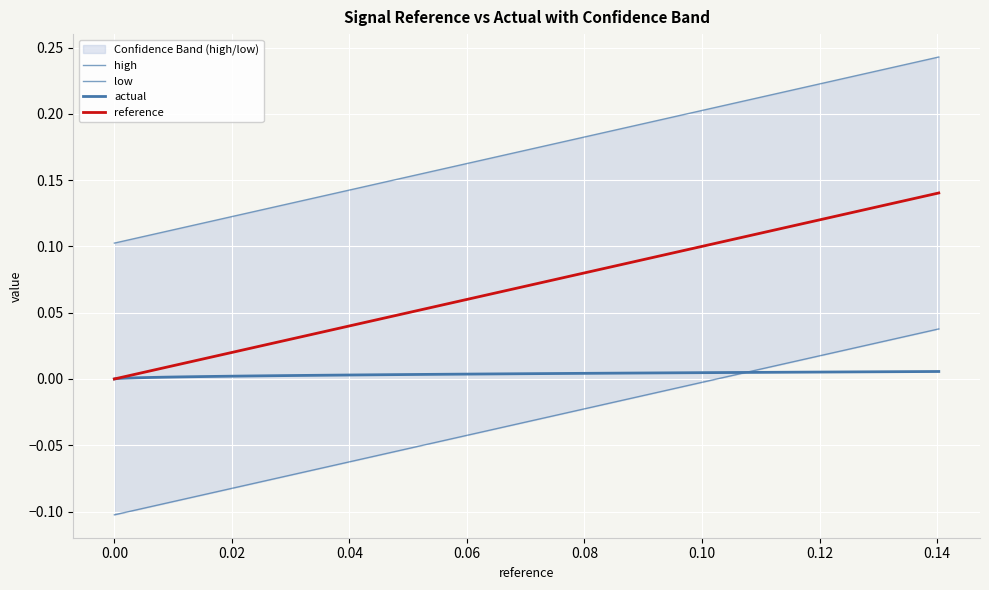

Is the value of reference at 37 greater than the value of low at 11?

Yes